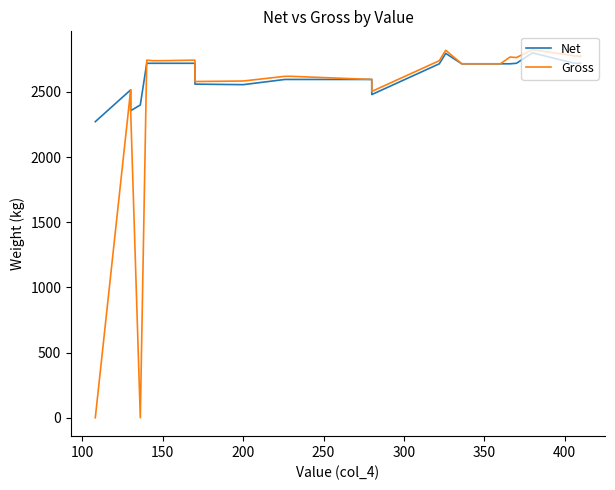

What is the minimum value for Net?

2272